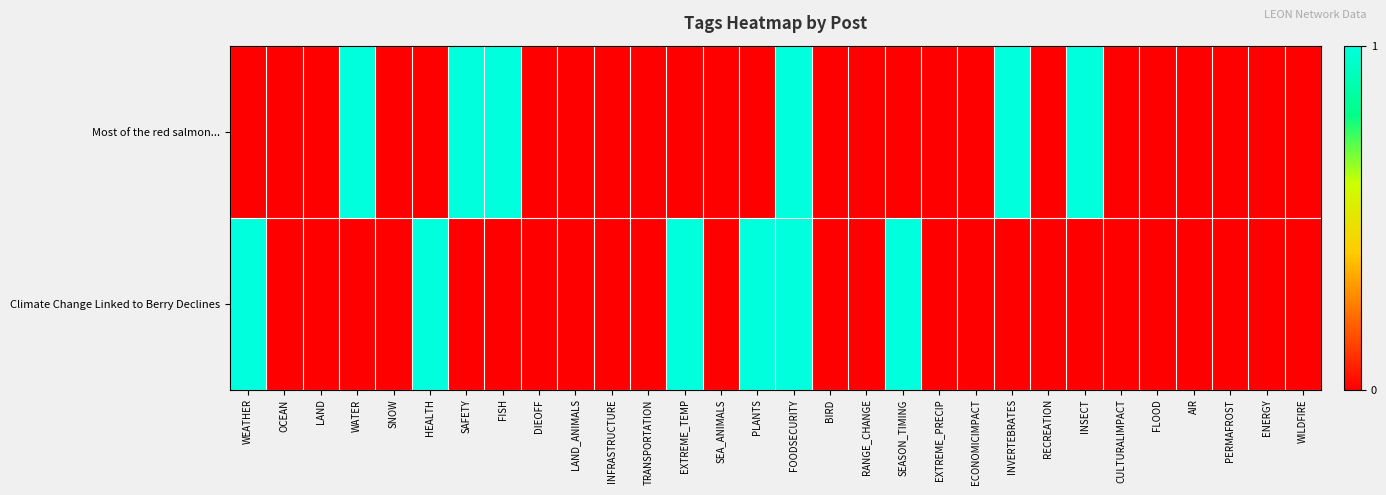

At how many categories does at least one series exceed 0?

11